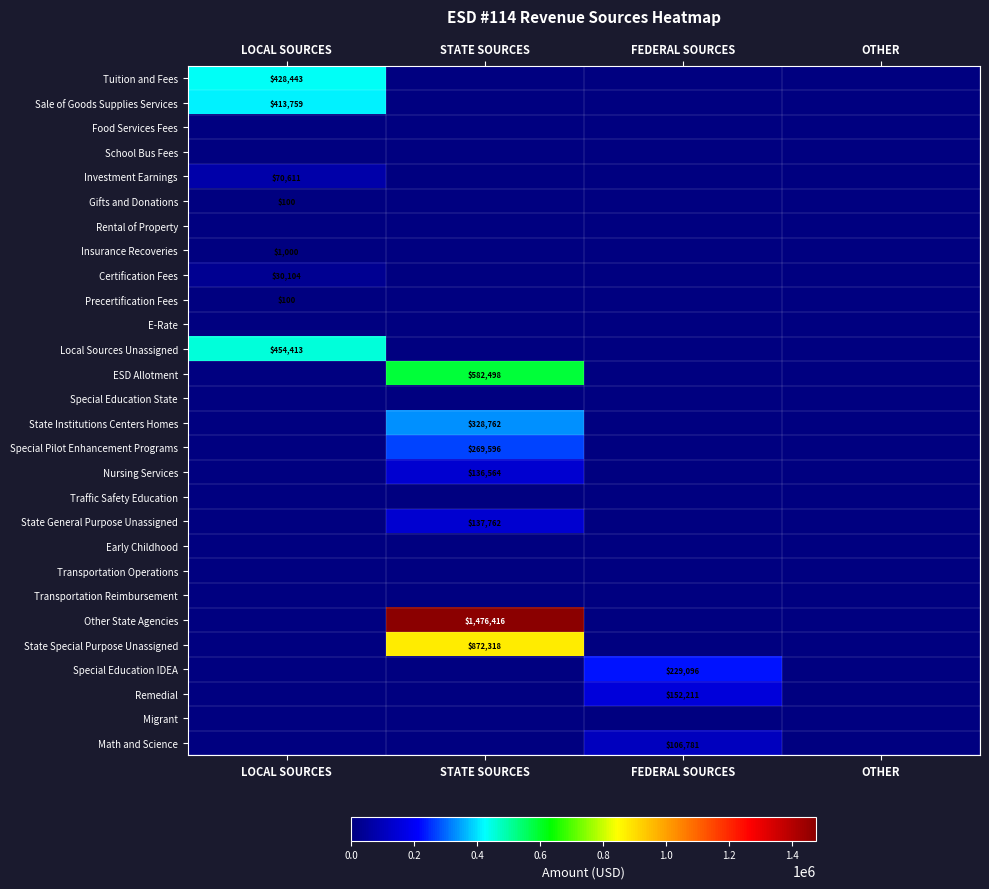

The Other State Agencies series shows 1959969 at STATE SOURCES. True or false?

False